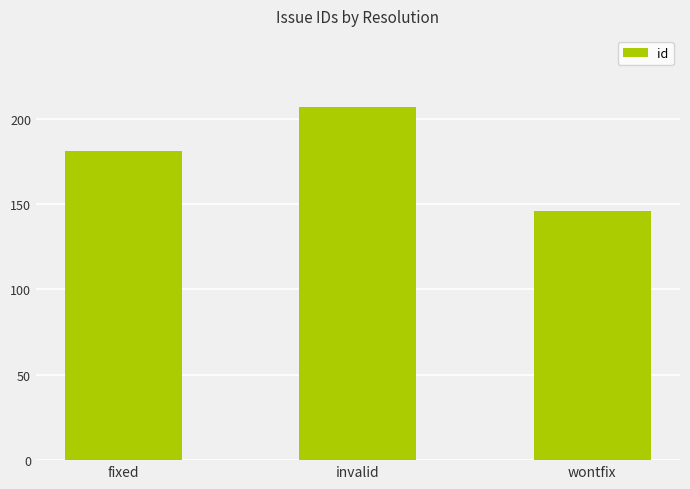

Count the values in the range 146 to 207.

3